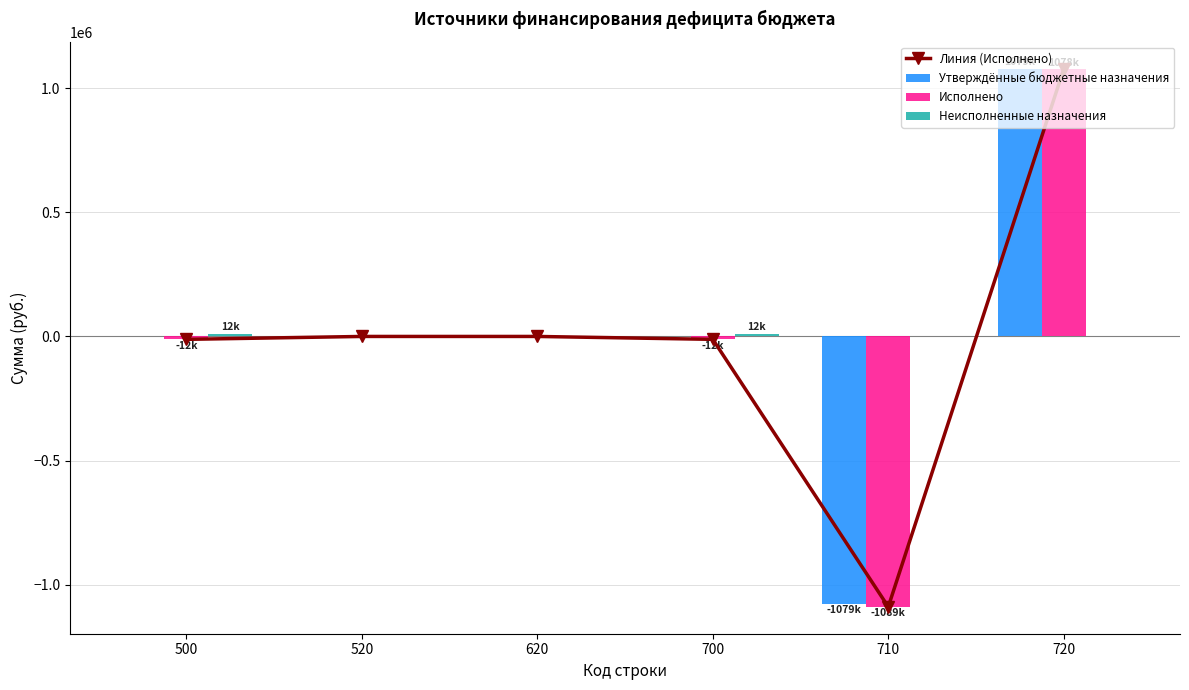

Reading left to right, transcribe all the data shown in this chart.

Линия (Исполнено): -11694.8	0.0	0.0	-11694.8	-1089388.9	1077694.1
Утверждённые бюджетные назначения: 0.0	0.0	0.0	0.0	-1078694.1	1078694.1
Исполнено: -11694.8	0.0	0.0	-11694.8	-1089388.9	1077694.1
Неисполненные назначения: 11694.8	0.0	0.0	11694.8	0.0	0.0